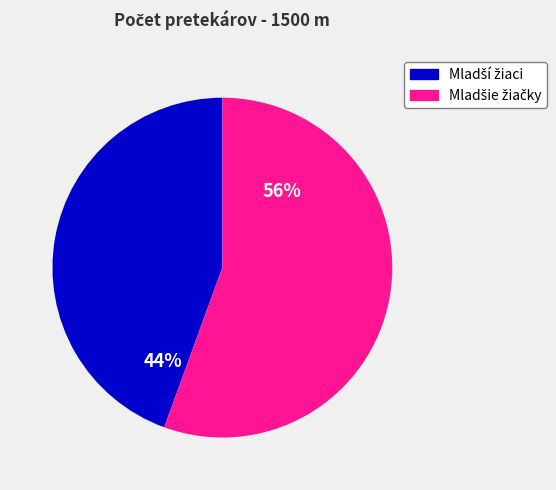

To the nearest percent, what is the average slice percentage?

50%